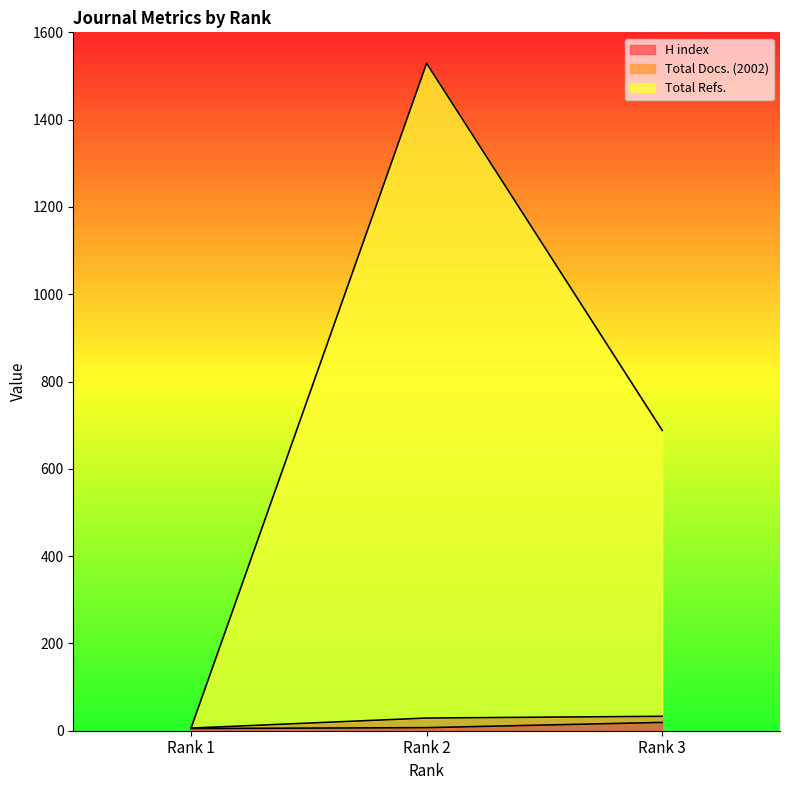

What is the value of the Total Docs. (2002) point at the 1st from the left?

6